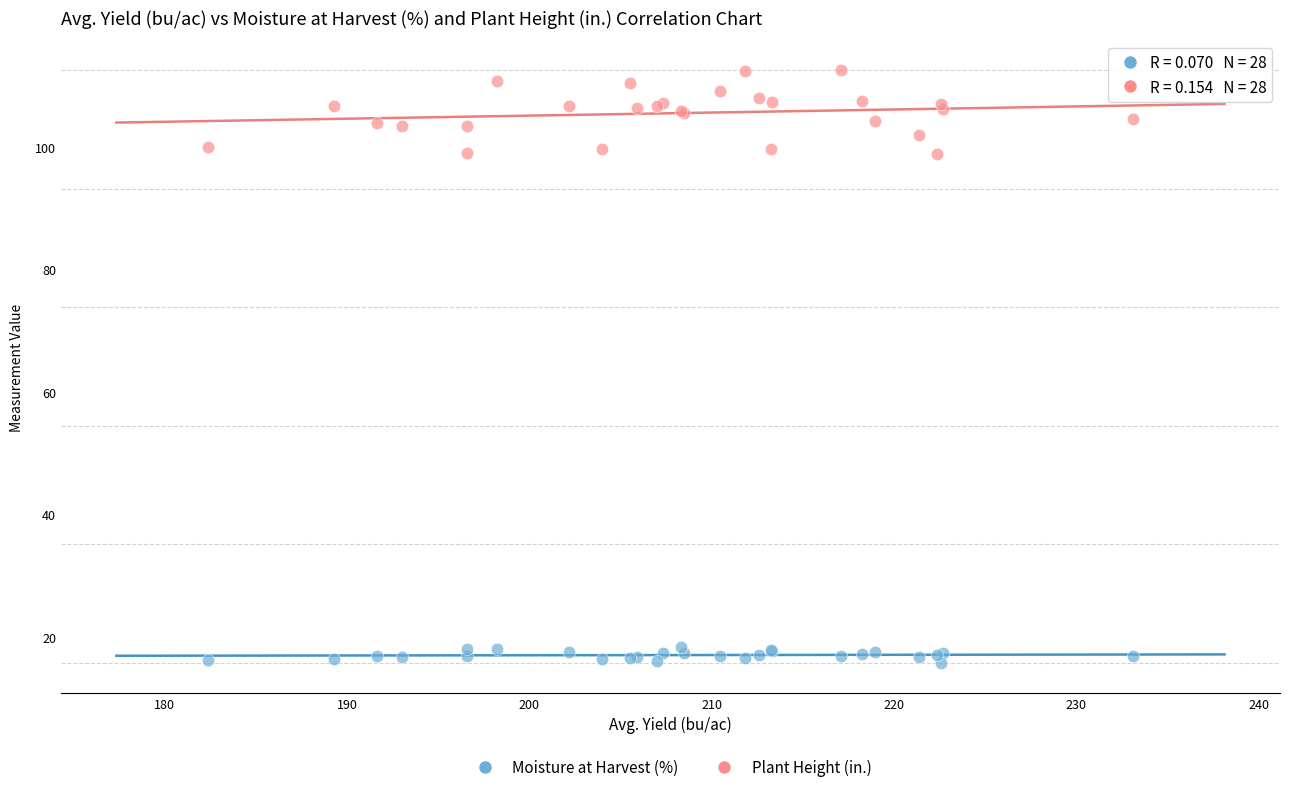

Which series reaches the minimum Y coordinate?

Moisture at Harvest (%)